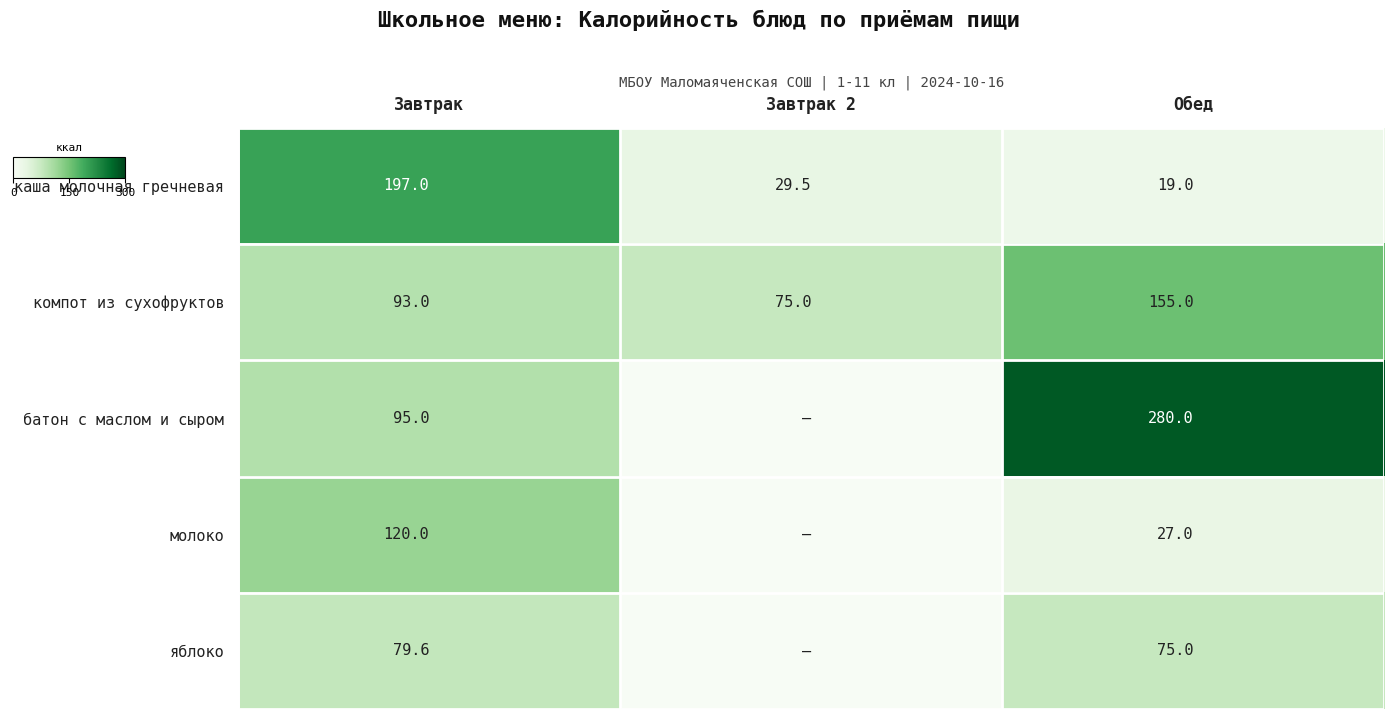

What is the sum of the компот из сухофруктов values at Завтрак 2 and Завтрак?

168.0